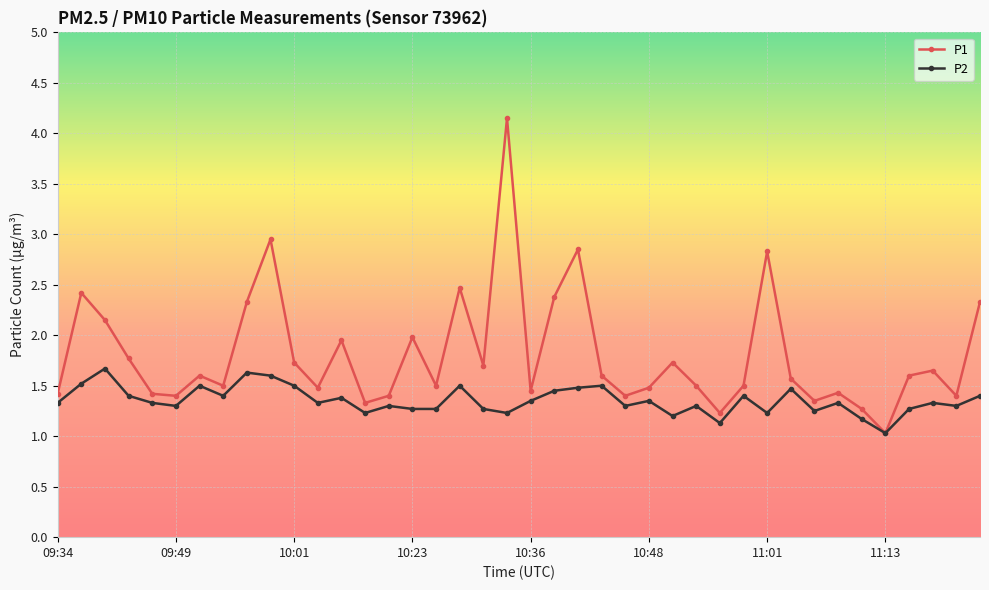

Which series has the largest total across all categories?

P1